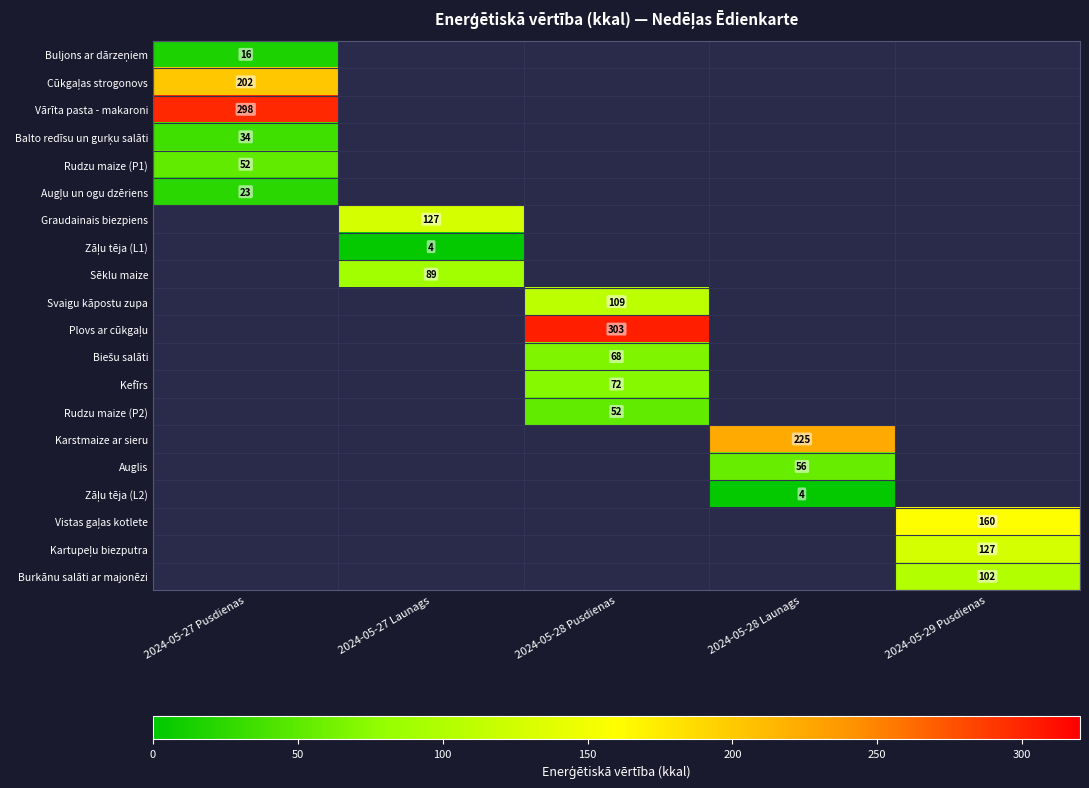

How many data points does each series have?

5